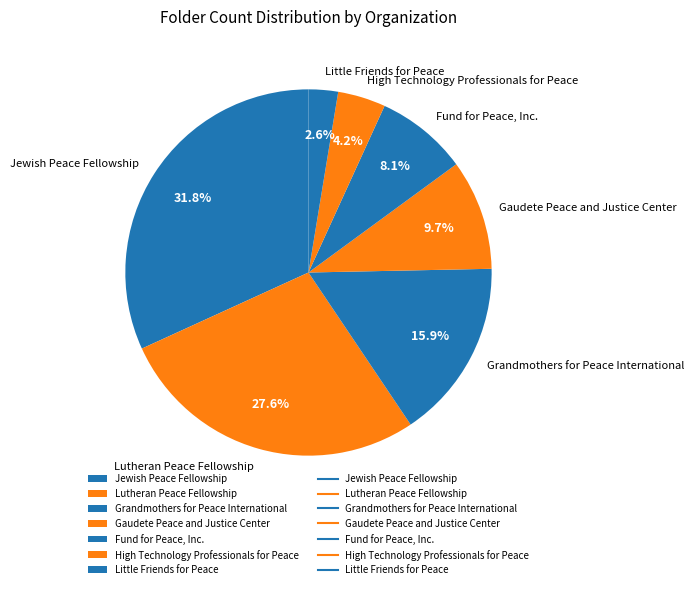

Combined, do Jewish Peace Fellowship and Grandmothers for Peace International account for over 50%?

No